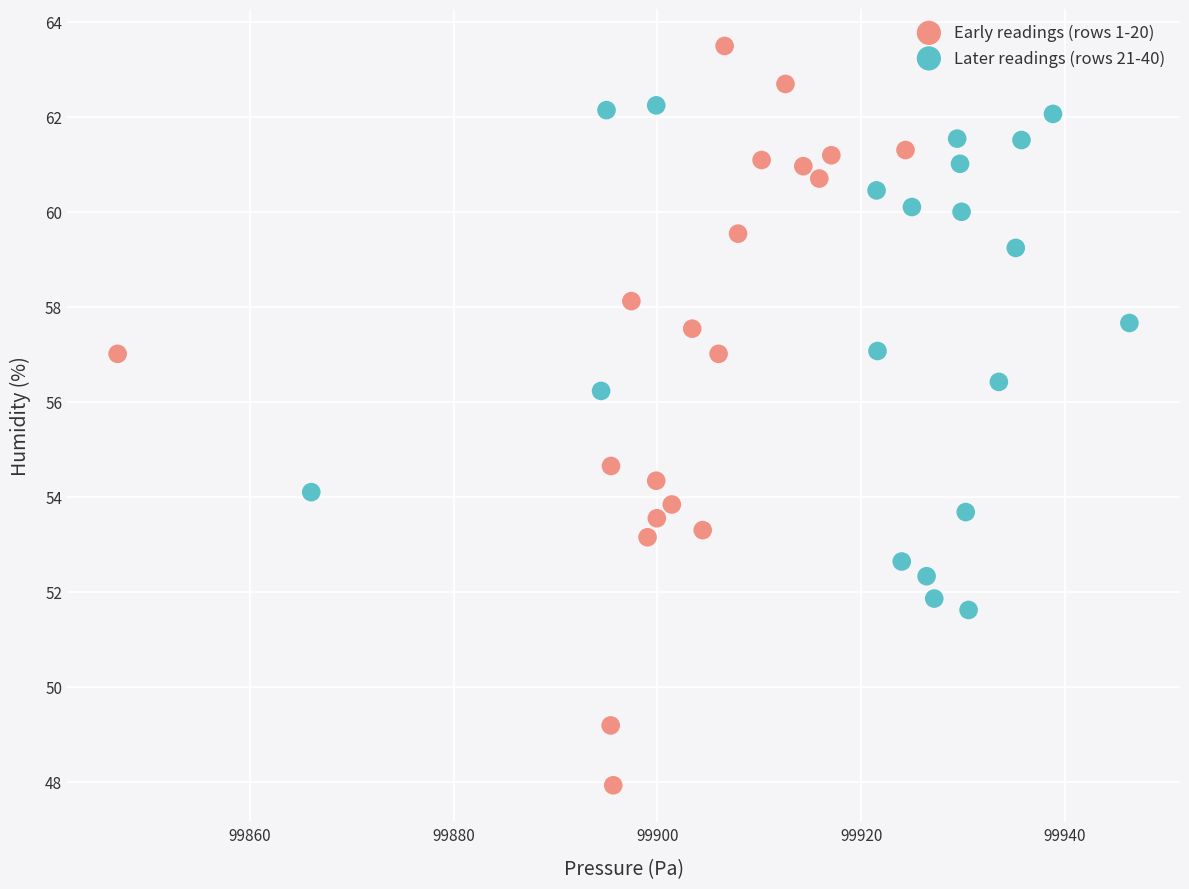

Which series has the widest spread of Y values?

Early readings (rows 1-20)